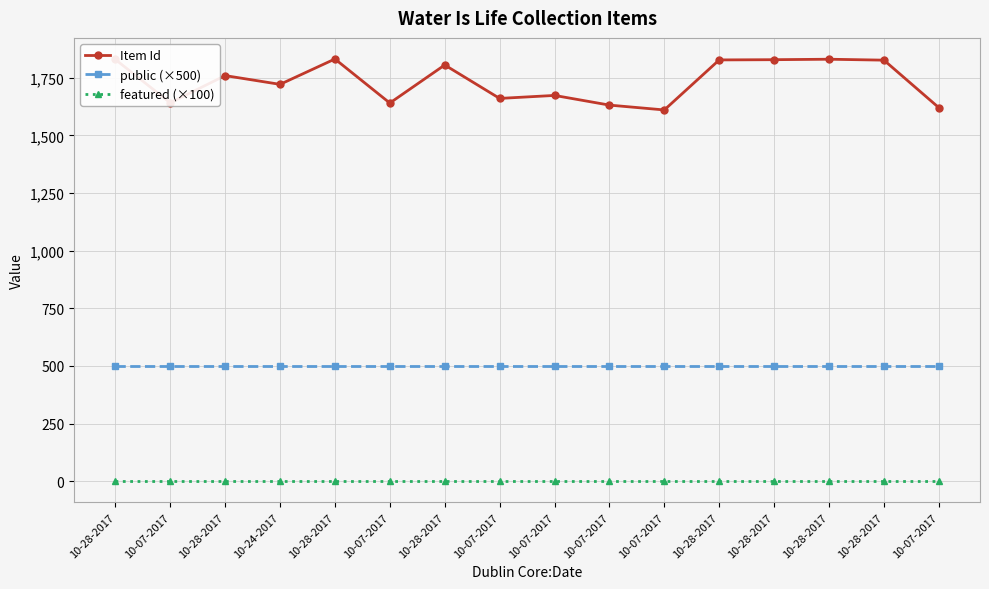

How many lines are shown in the chart?

3